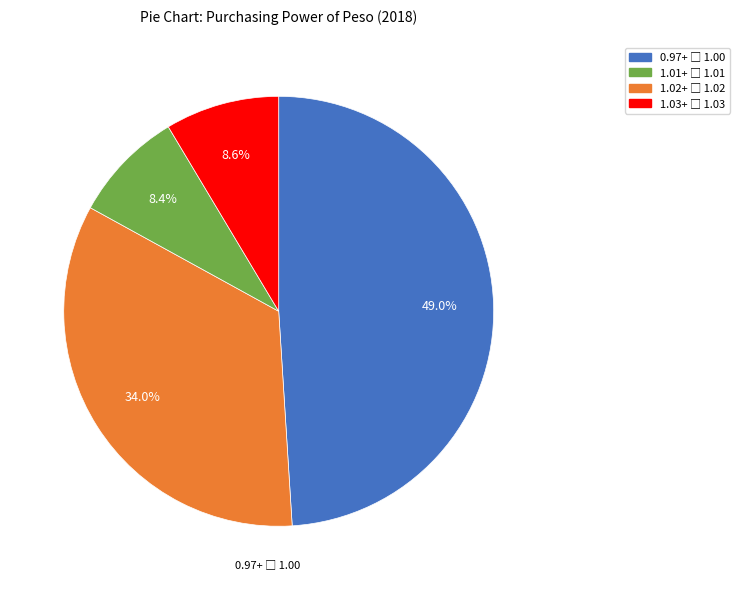

How many segments does this pie chart have?

4